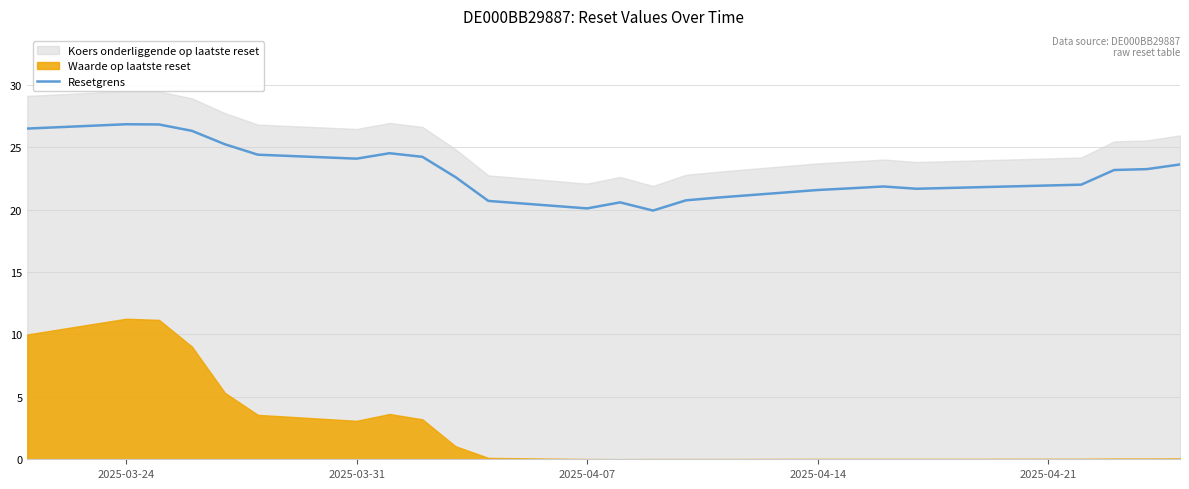

Is it true that Resetgrens equals 26.8 at 2025-03-24?

True